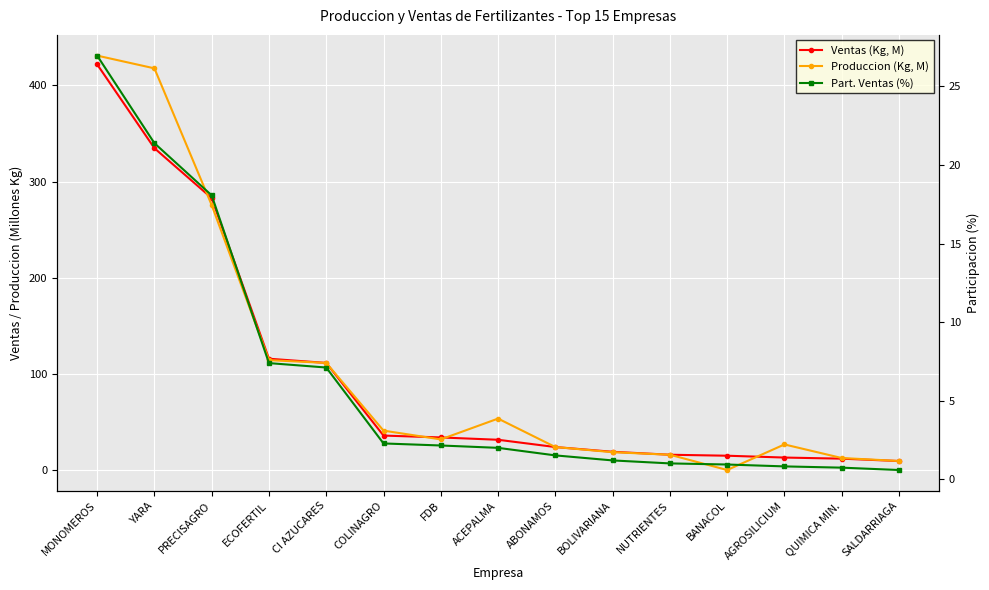

At which category is the sum across all series the highest?

MONOMEROS